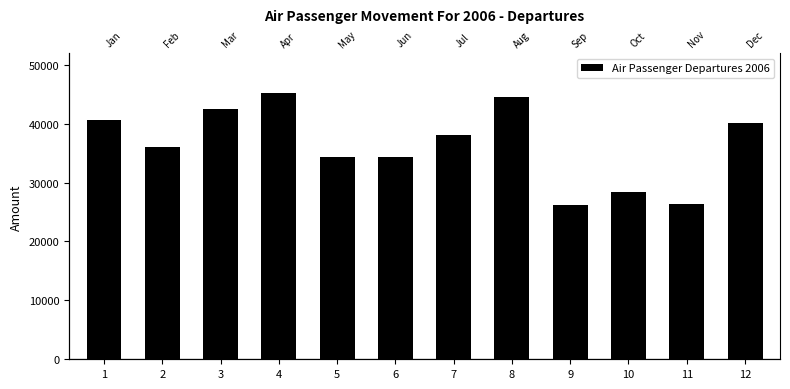

At which label is the value closest to 35702?

2